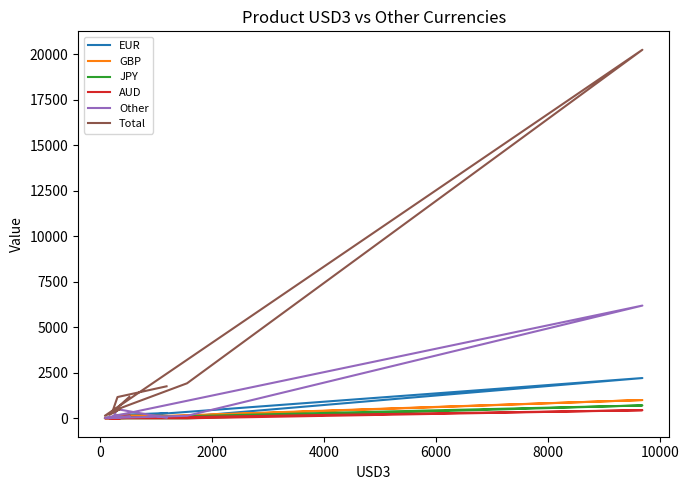

At how many categories does at least one series exceed 7326?

1